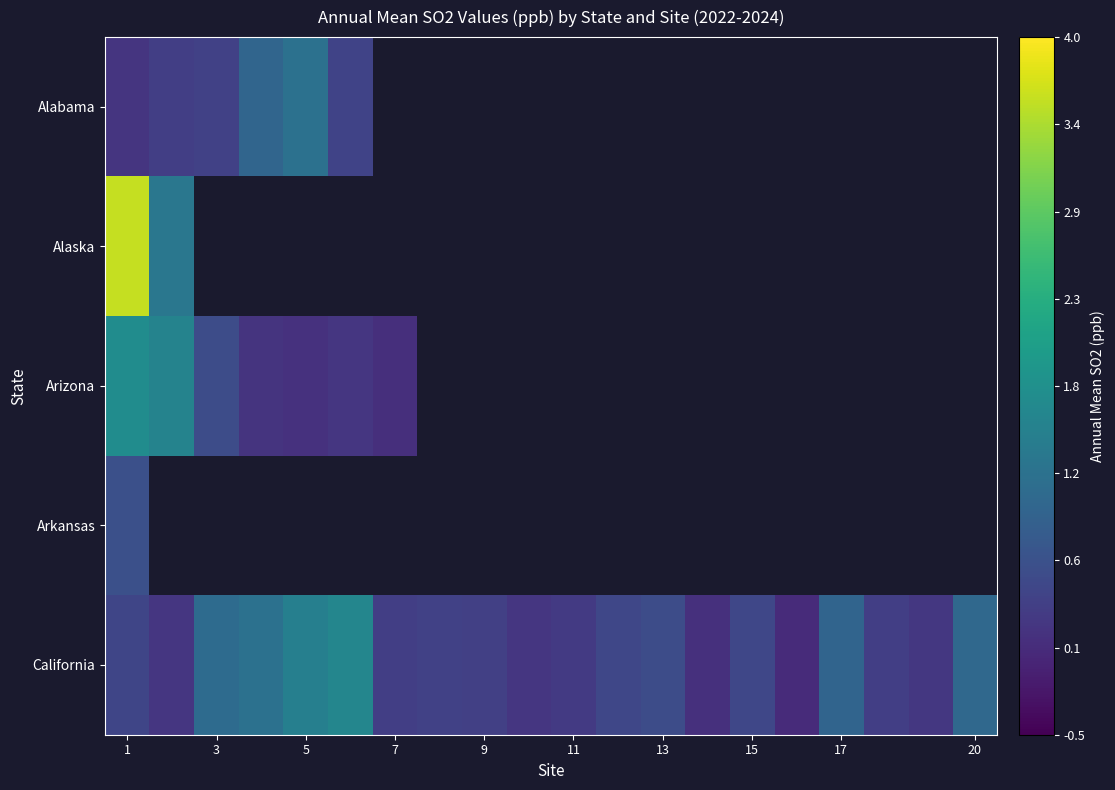

True or false: California has a value of 0.4 at 1.

True